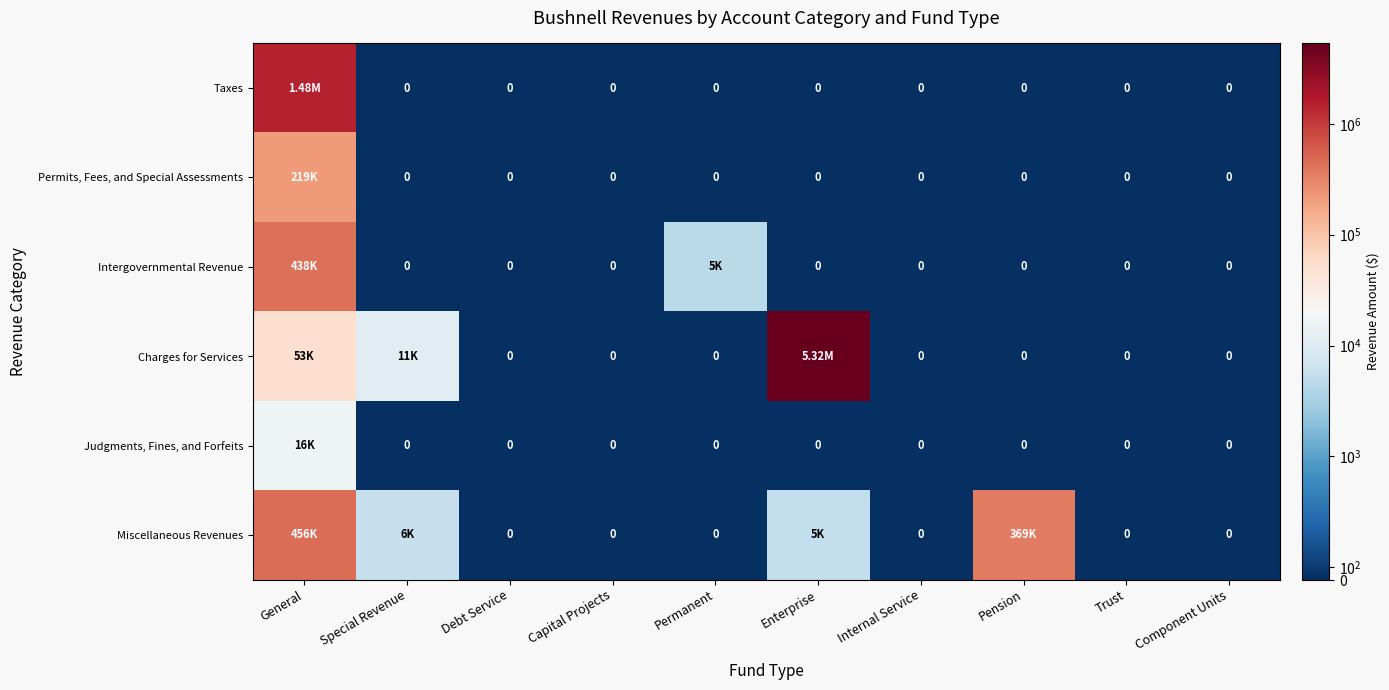

What is the average value of the Judgments, Fines, and Forfeits series?

1589